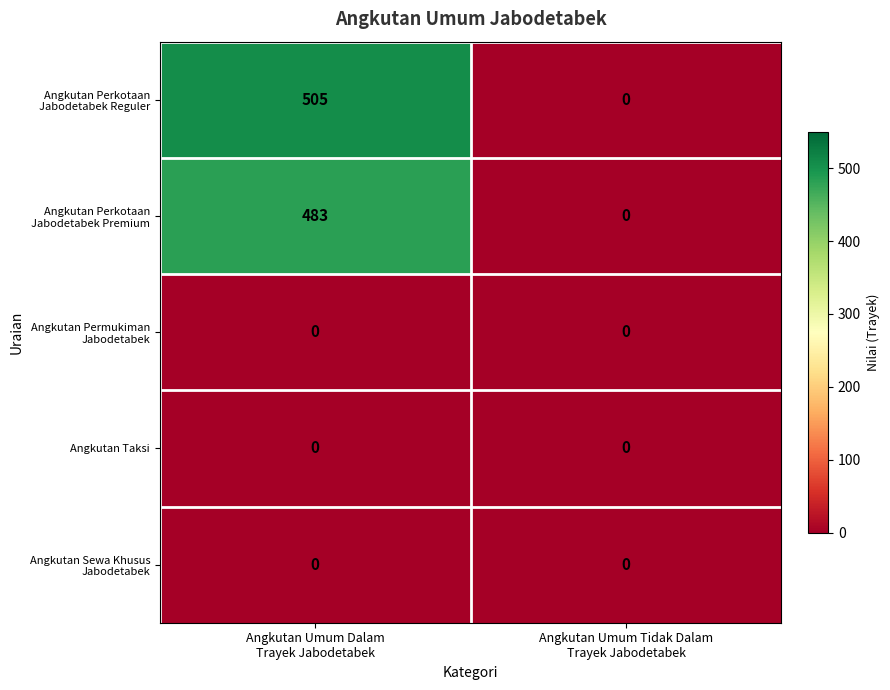

What is the greatest value displayed?

505